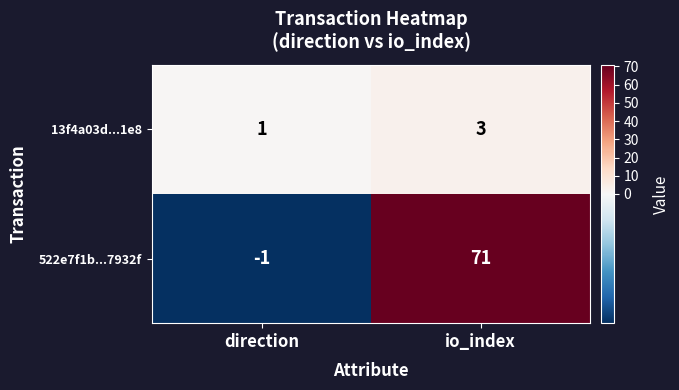

True or false: 13f4a03d...1e8 has a value of 2 at direction.

False